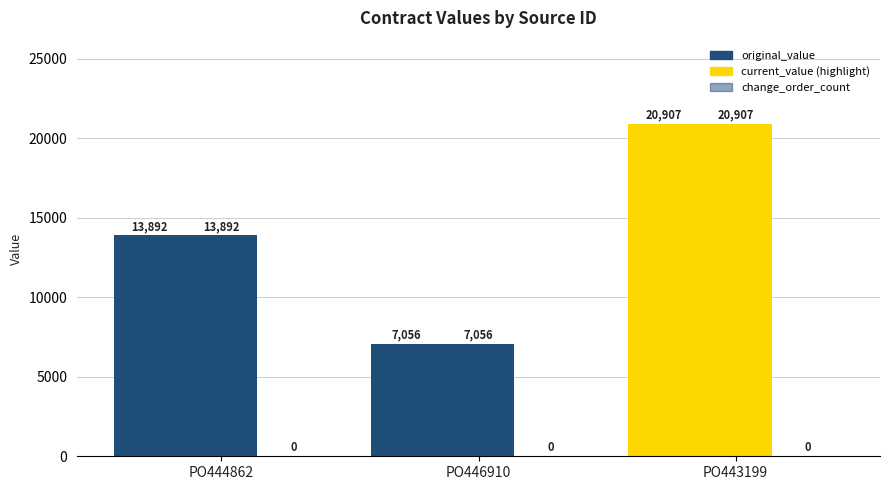

How many series are shown in this chart?

2